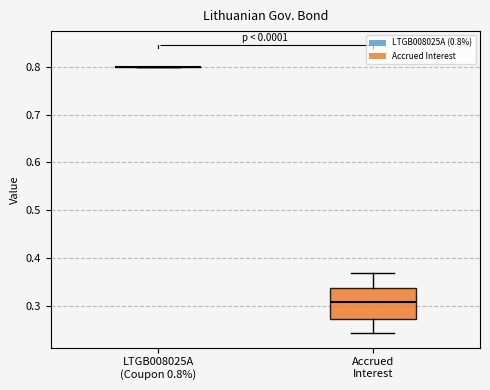

Reading left to right, transcribe this box plot: for each box, give where its median line is, the range the box spans, and where its two whiskers end, as read against the y-axis. The values are not printed on the chart, so give them approximately, as read against the axis.

LTGB008025A (Coupon 0.8%): box collapsed to a line at 0.80, whiskers 0.80 to 0.80
Accrued Interest: median 0.31, box 0.27 to 0.34, whiskers 0.24 to 0.37